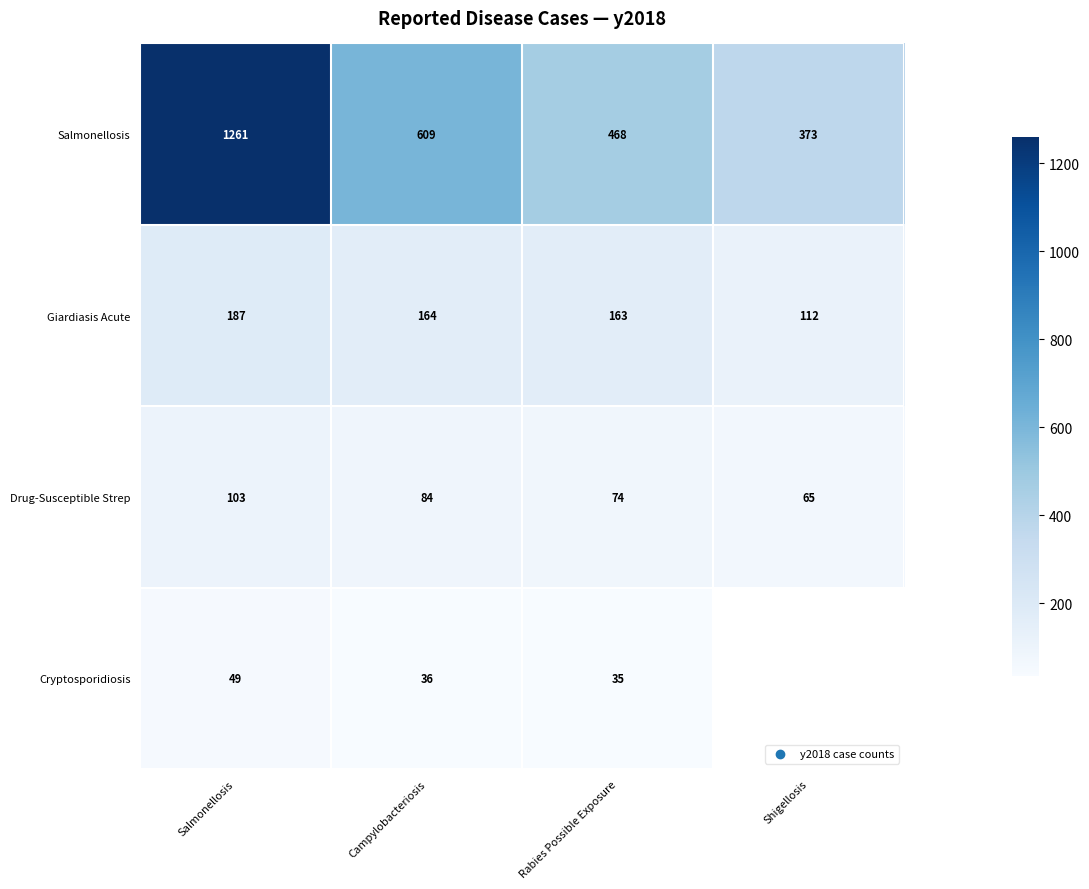

True or false: Drug-Susceptible Strep has a value of 36.7 at Shigellosis.

False